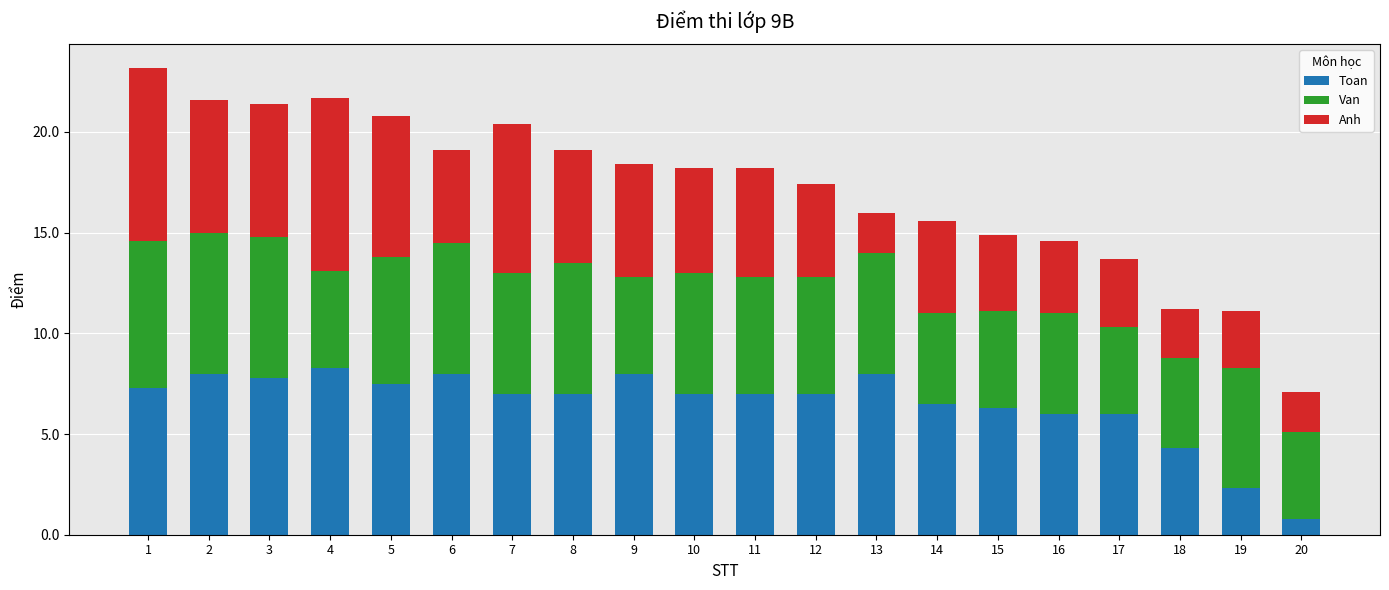

True or false: Toan has a value of 2.3 at 16.

False